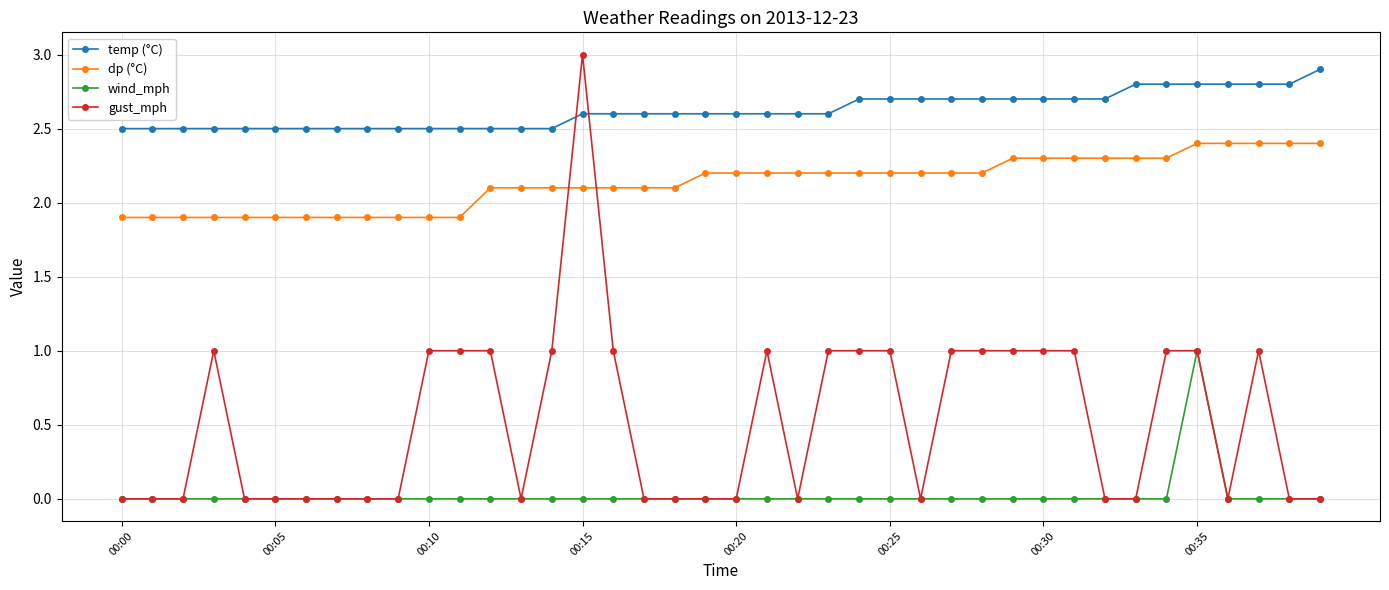

What is the lowest value of the temp (°C) series?

2.5